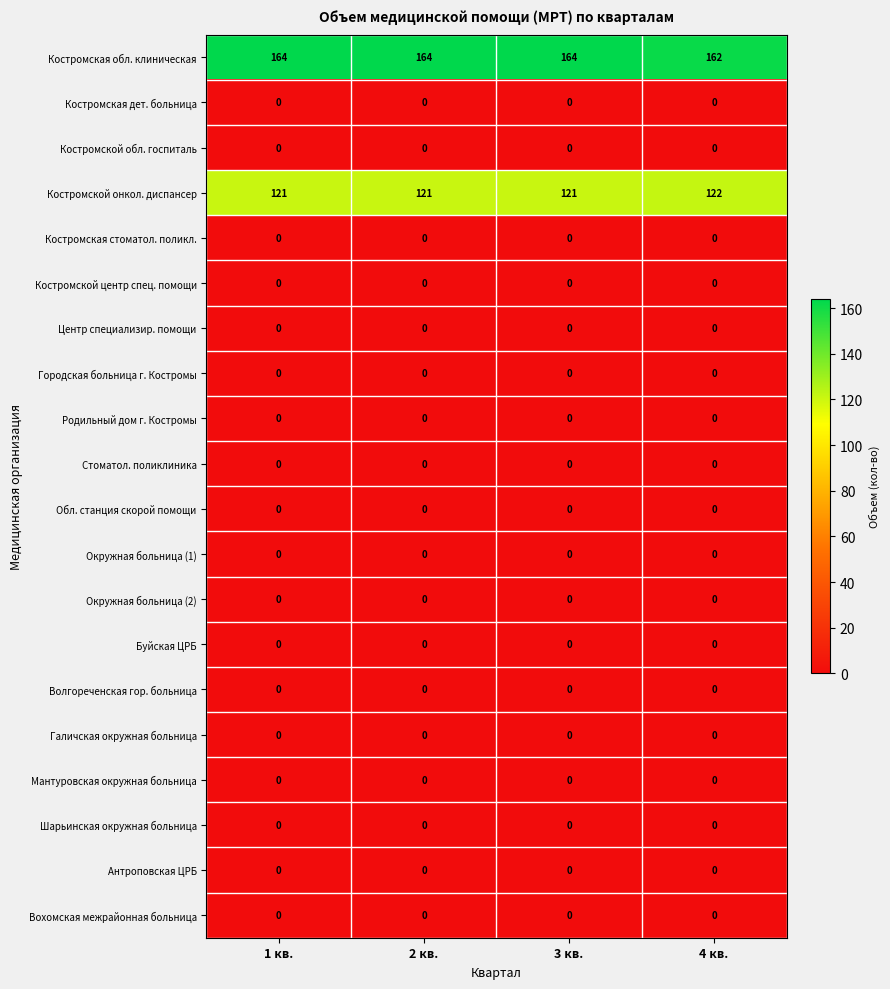

What is the average value of the Костромская обл. клиническая series?

164